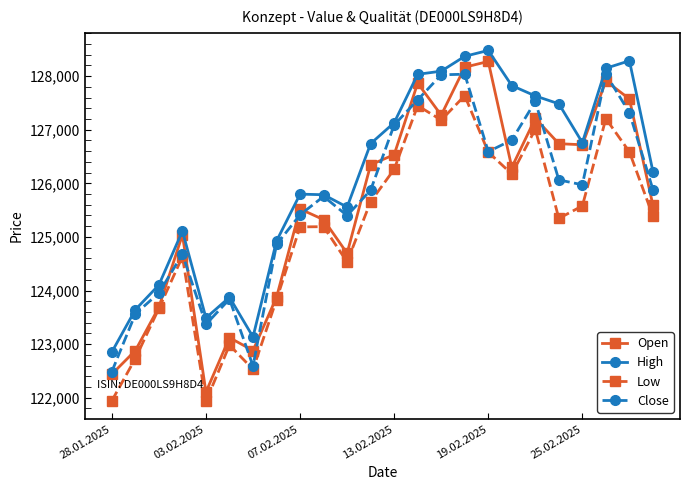

How many lines are shown in the chart?

4